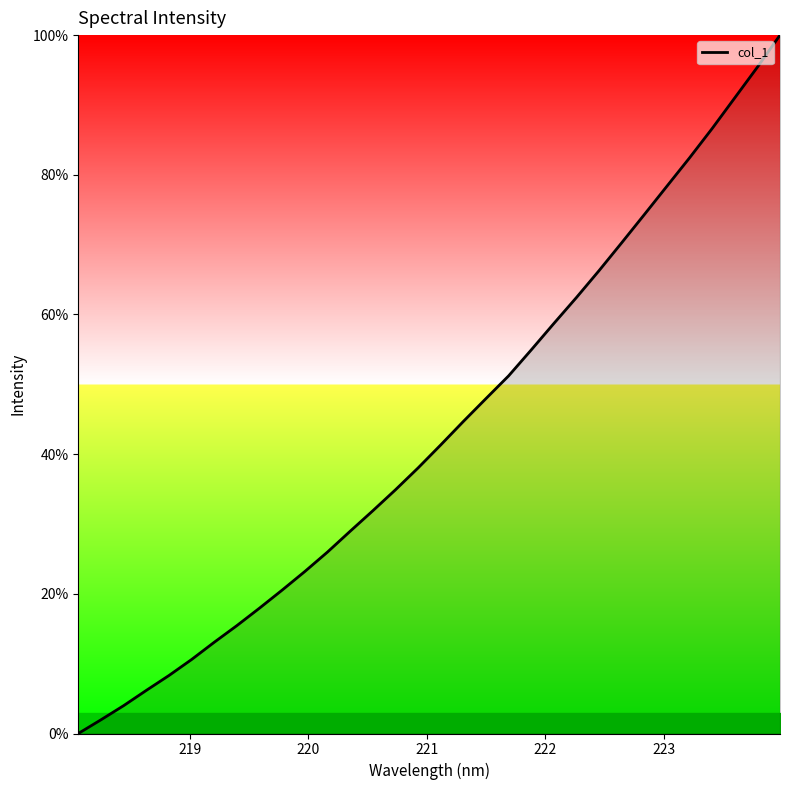

What is the greatest value displayed?

100.0